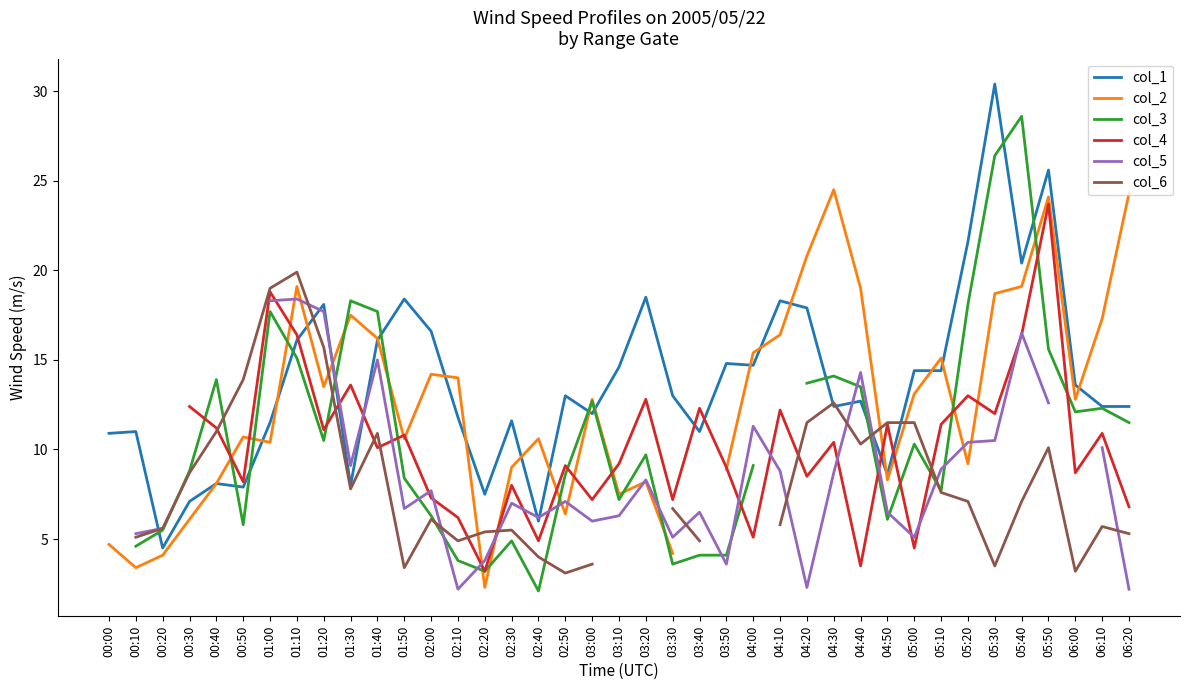

What position from the right is 05:30?

6